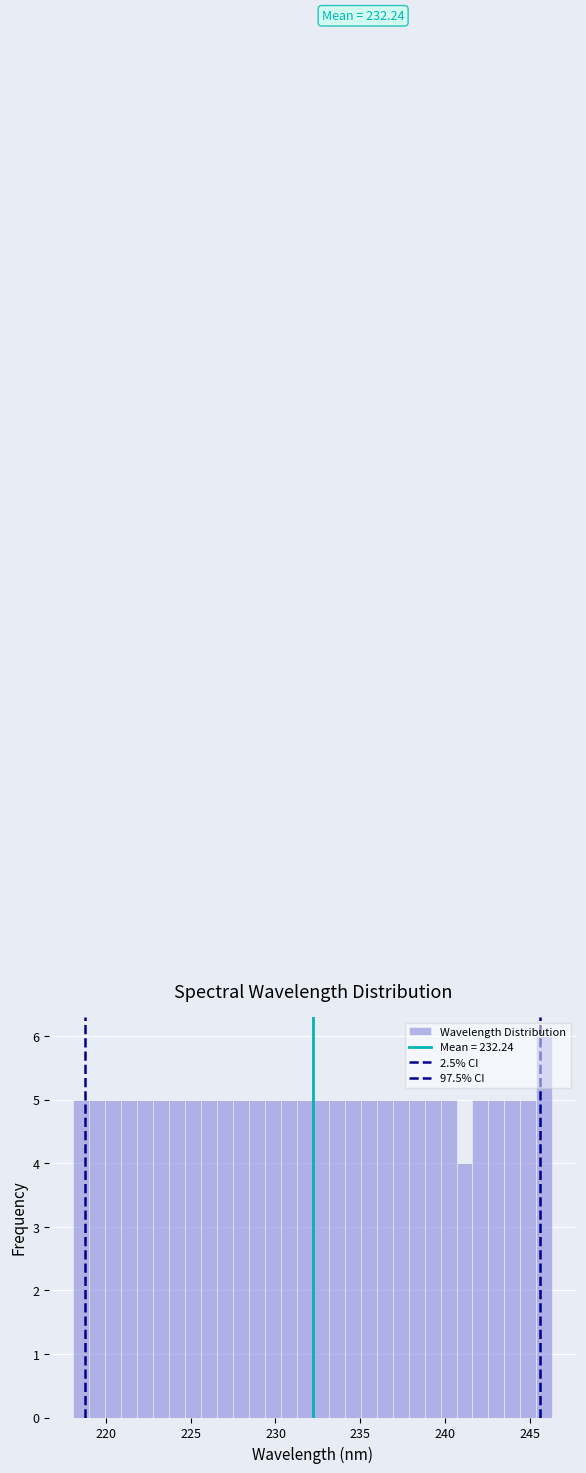

Around what value on the x-axis is the tallest bar? Give the approximate position of its centre, as read against the axis.

246.0